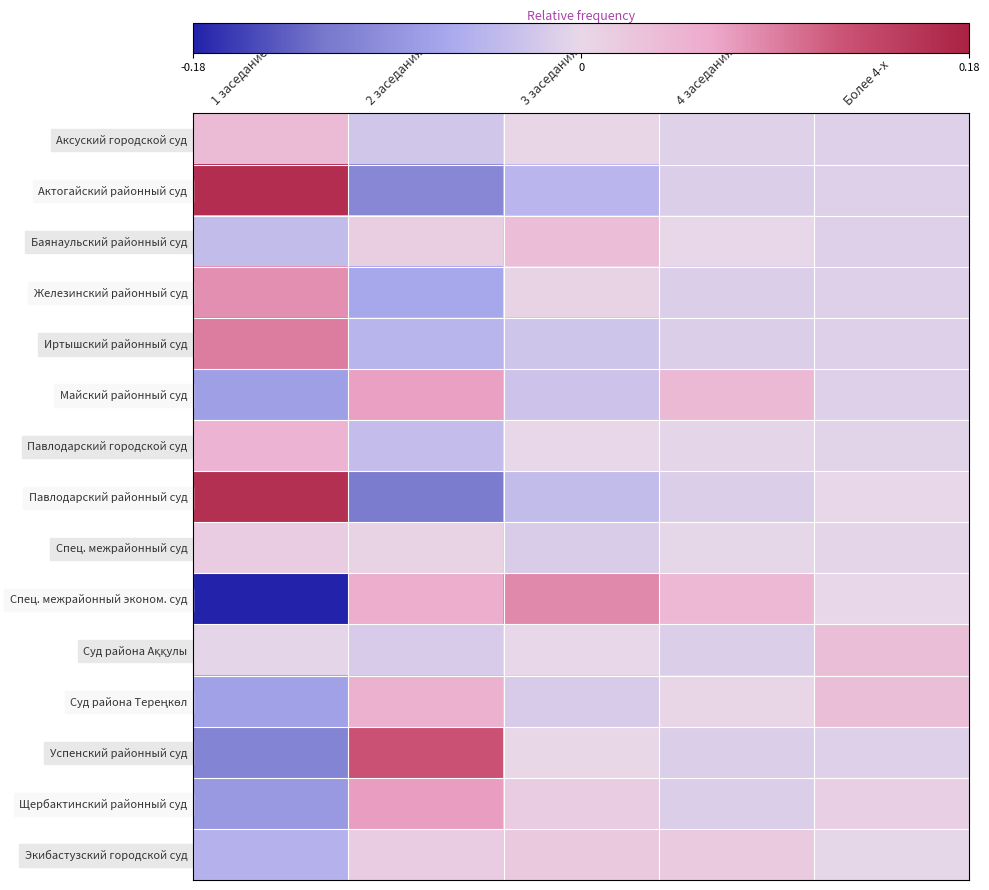

List the series in order of their peak value, highest first.

Актогайский районный суд, Павлодарский районный суд, Успенский районный суд, Иртышский районный суд, Спец. межрайонный эконом. суд, Железинский районный суд, Щербактинский районный суд, Майский районный суд, Суд района Тереңкөл, Павлодарский городской суд, Аксуский городской суд, Баянаульский районный суд, Суд района Аққулы, Экибастузский городской суд, Спец. межрайонный суд